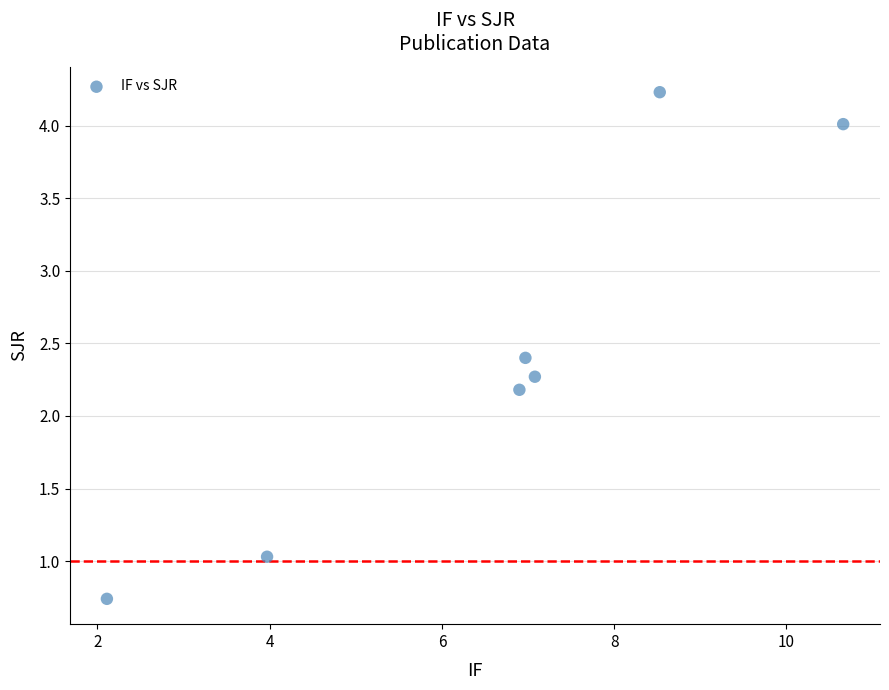

What Y value in the scatter plot is closest to 2?

2.2